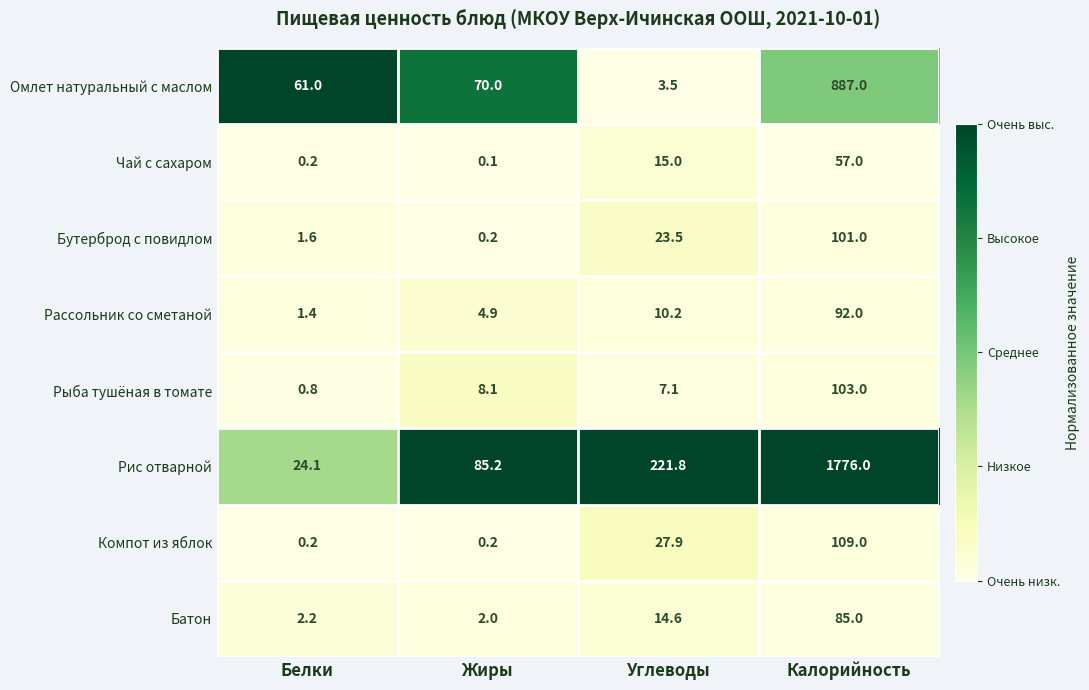

What is the maximum value shown in the chart?

1776.0